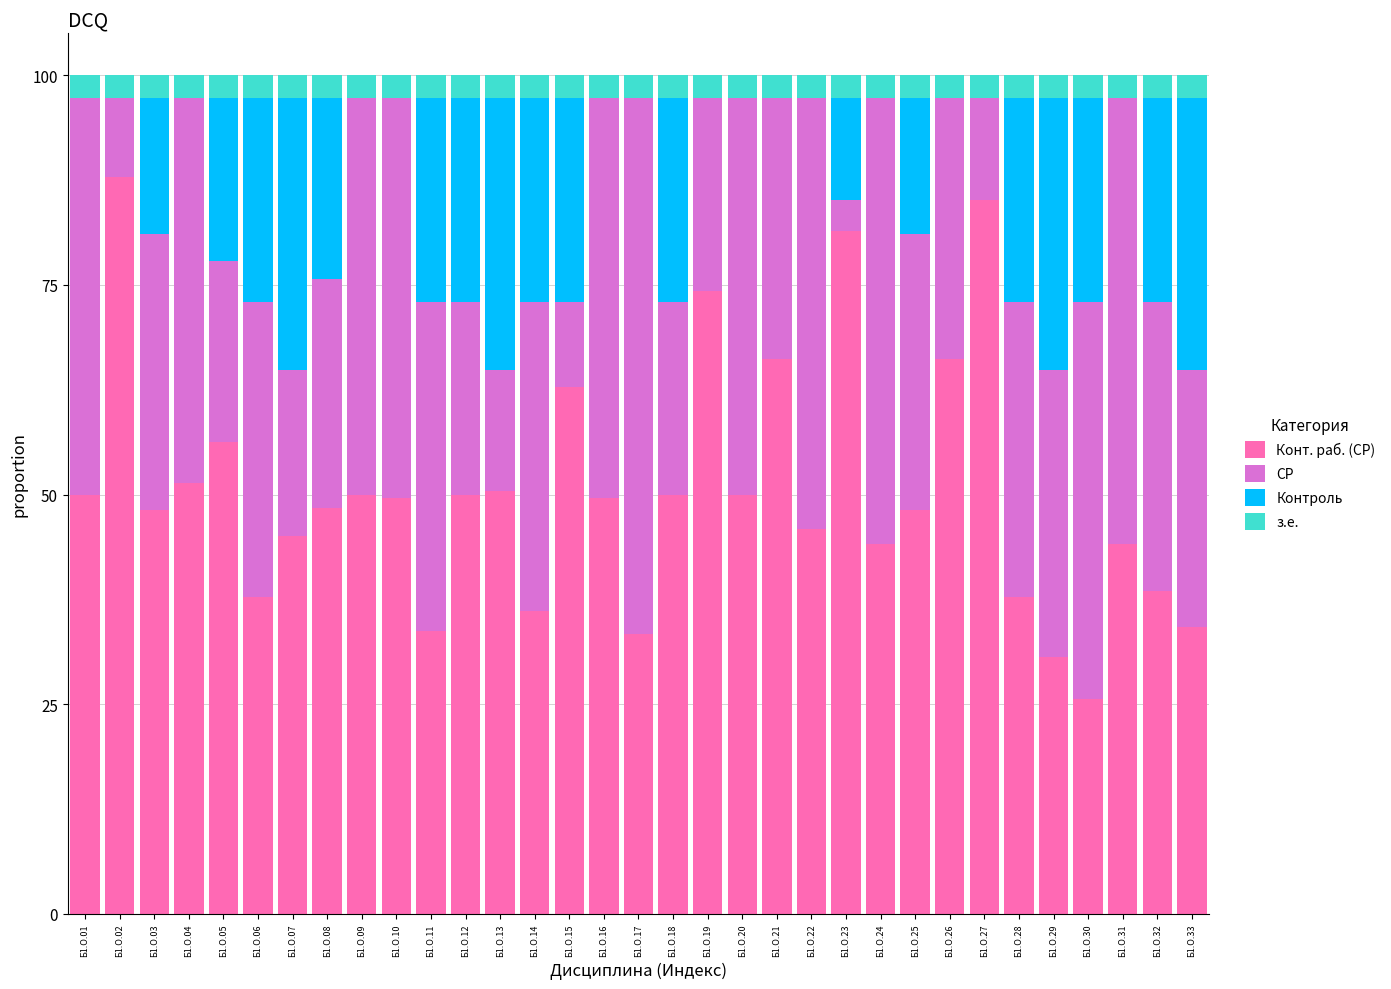

What is the total value across all series at Б1.О.19?

100.0